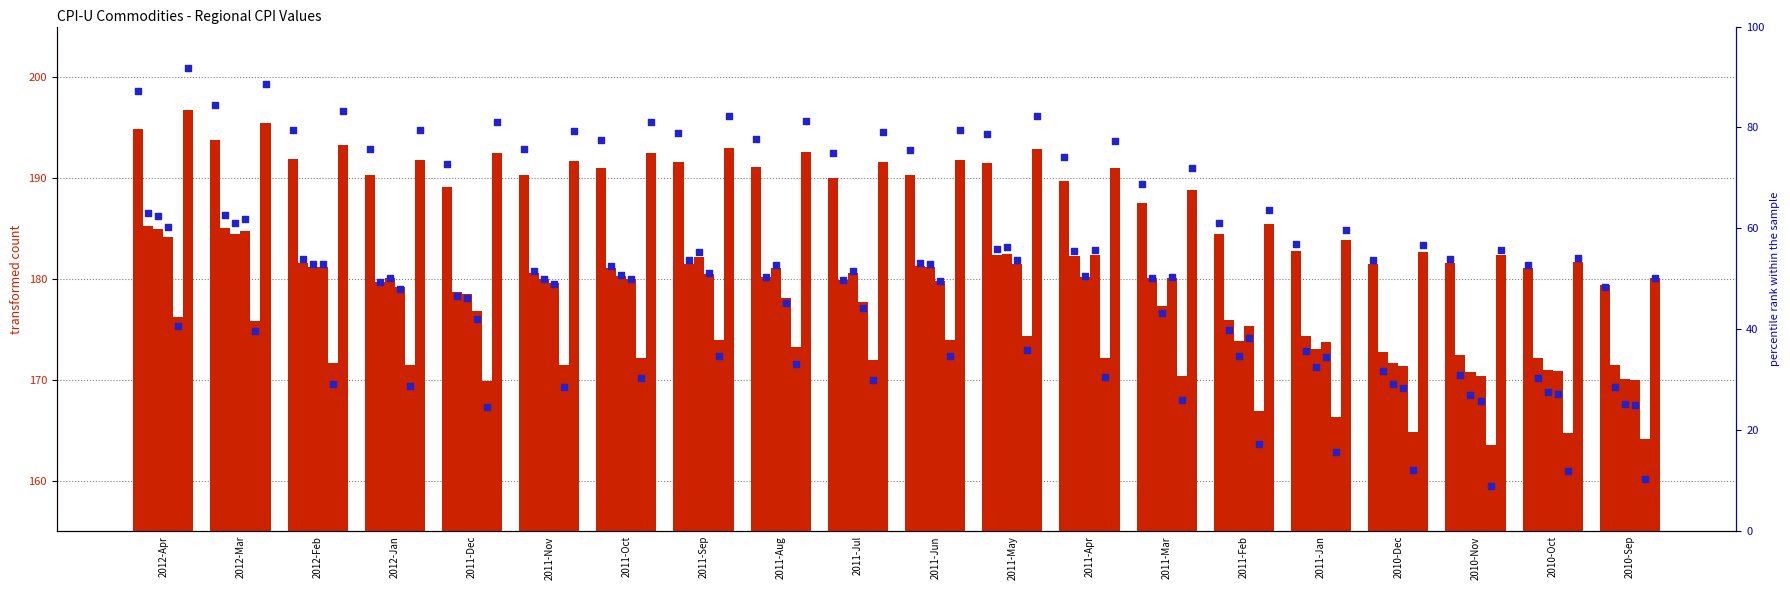

Which series contains the highest Y value?

San Francisco-Oakland-San Jose